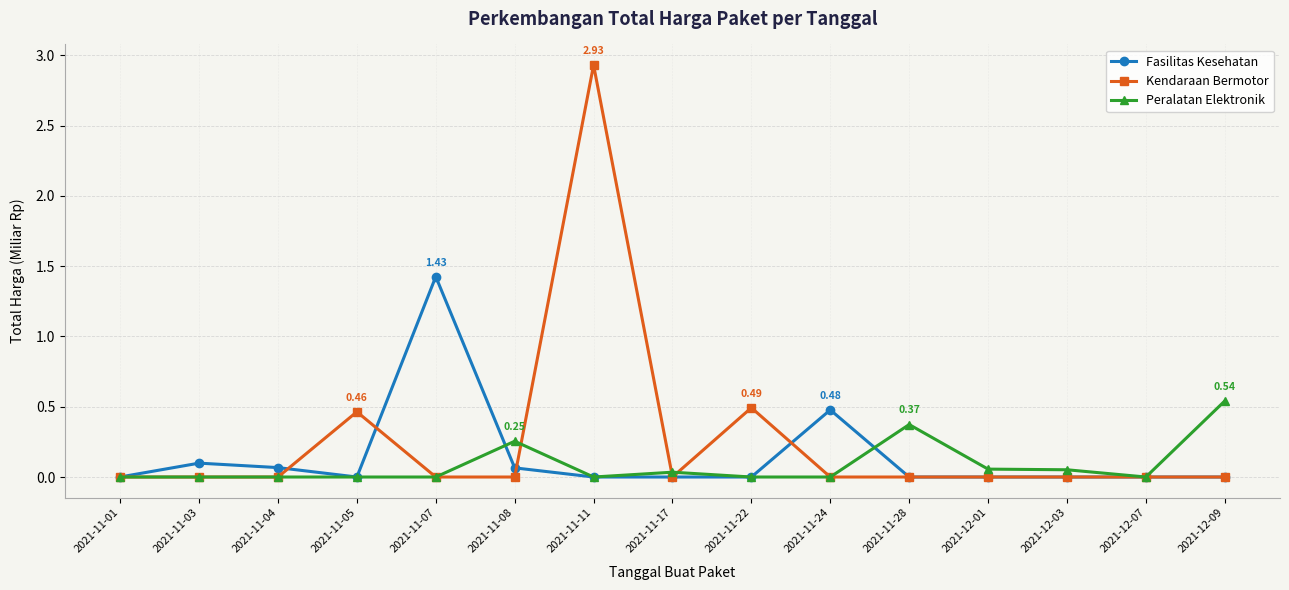

Which series has the widest spread of values?

Kendaraan Bermotor